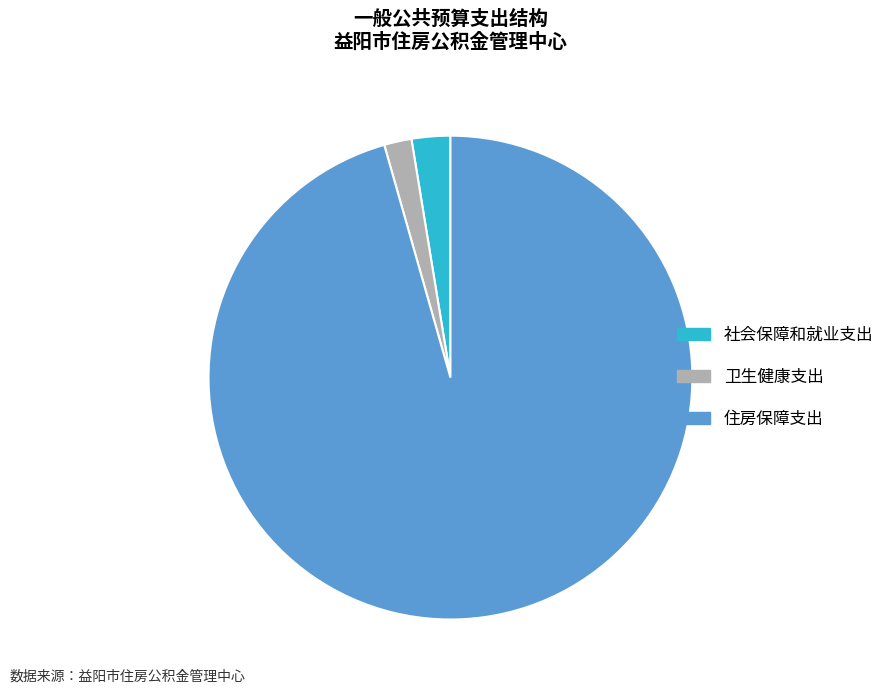

Does 卫生健康支出 account for over 50% of the chart?

No